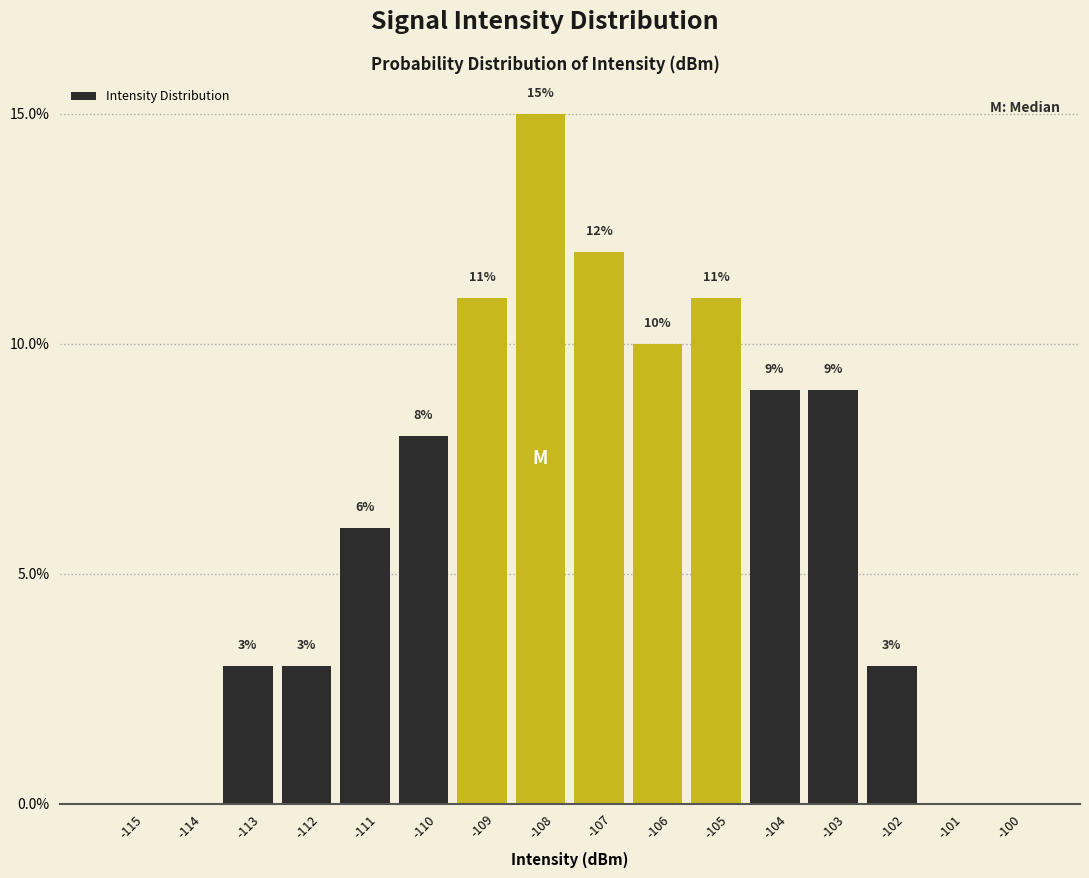

Reading right to left, list all the values displayed in this chart.

-100=0	-101=0	-102=3	-103=9	-104=9	-105=11	-106=10	-107=12	-108=15	-109=11	-110=8	-111=6	-112=3	-113=3	-114=0	-115=0